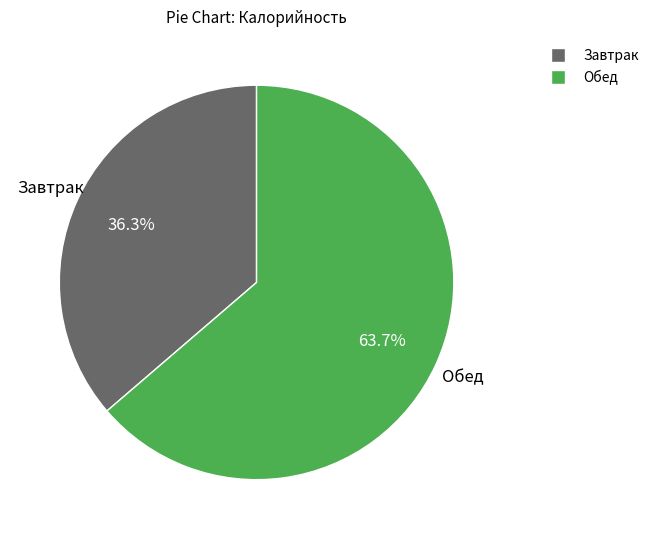

Which has a higher value, Завтрак or Обед?

Обед